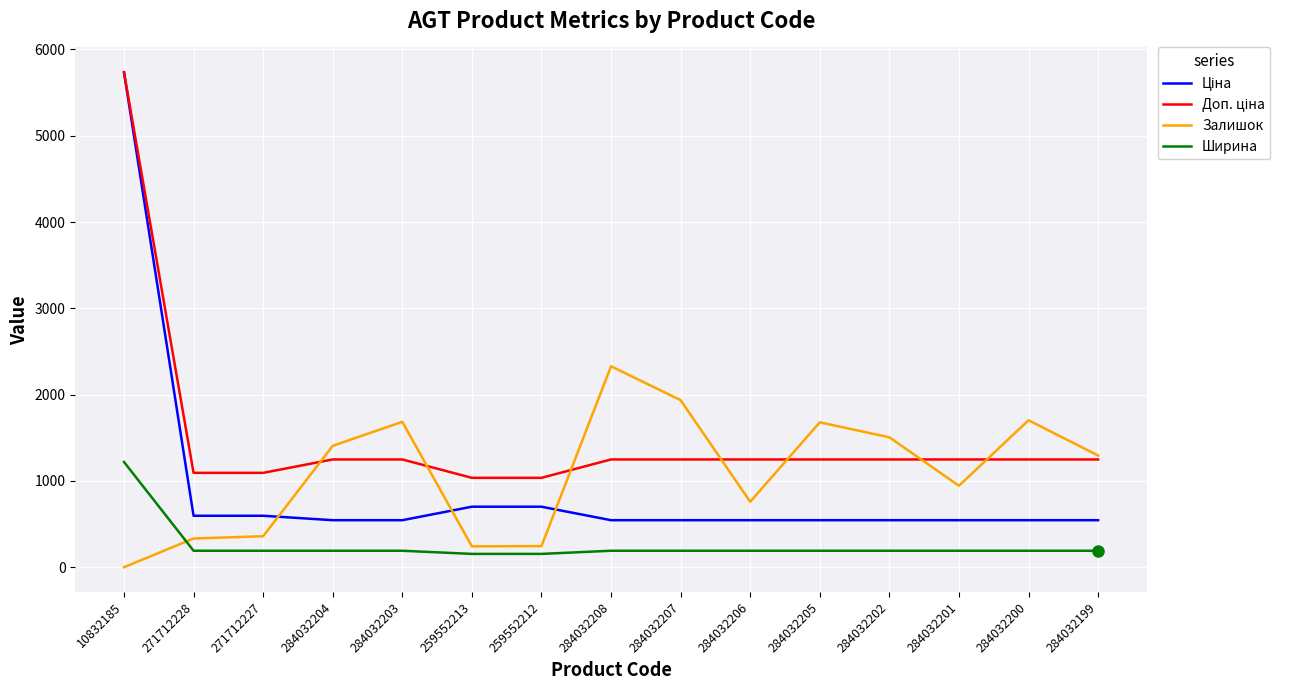

At which category does the chart reach its peak across all series?

10832185